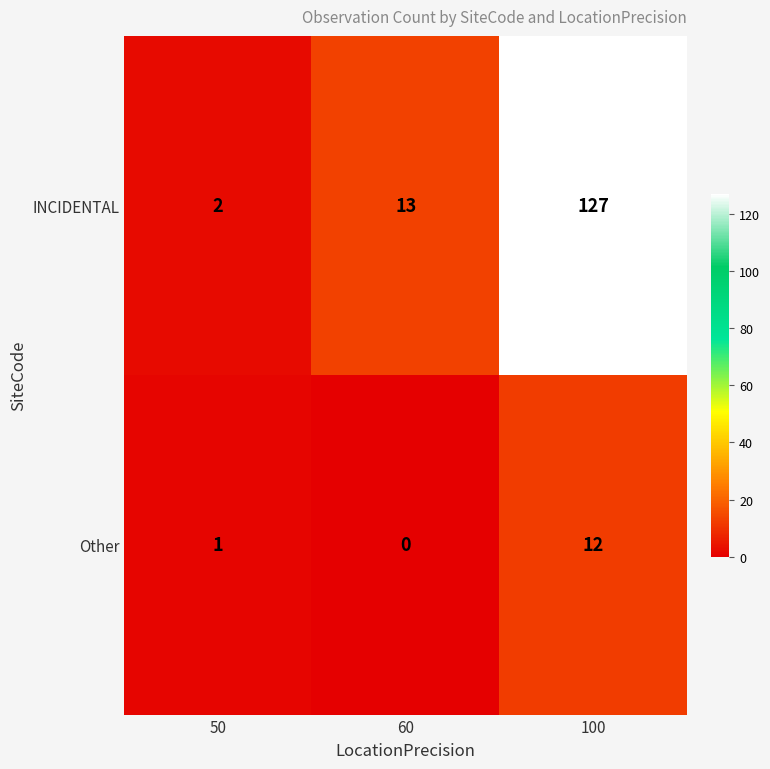

At which category does the chart reach its peak across all series?

100